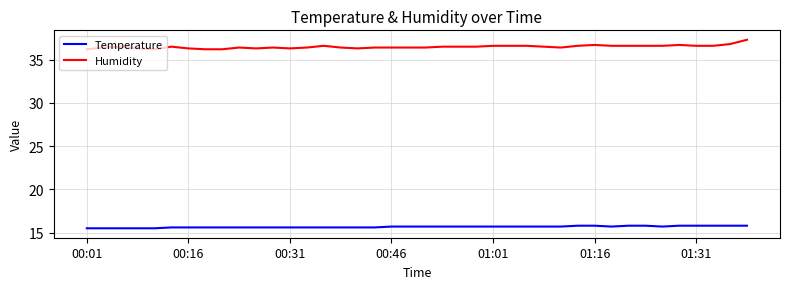

At how many categories does at least one series exceed 21?

40